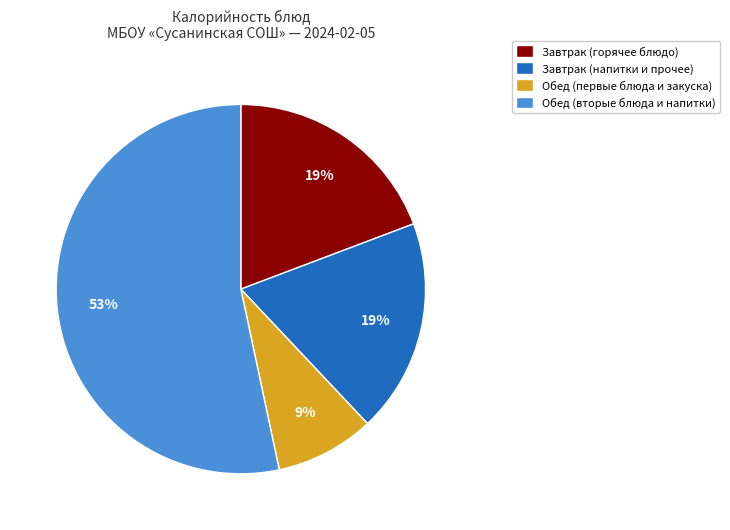

True or false: Завтрак (напитки и прочее) accounts for 19% of the total.

True